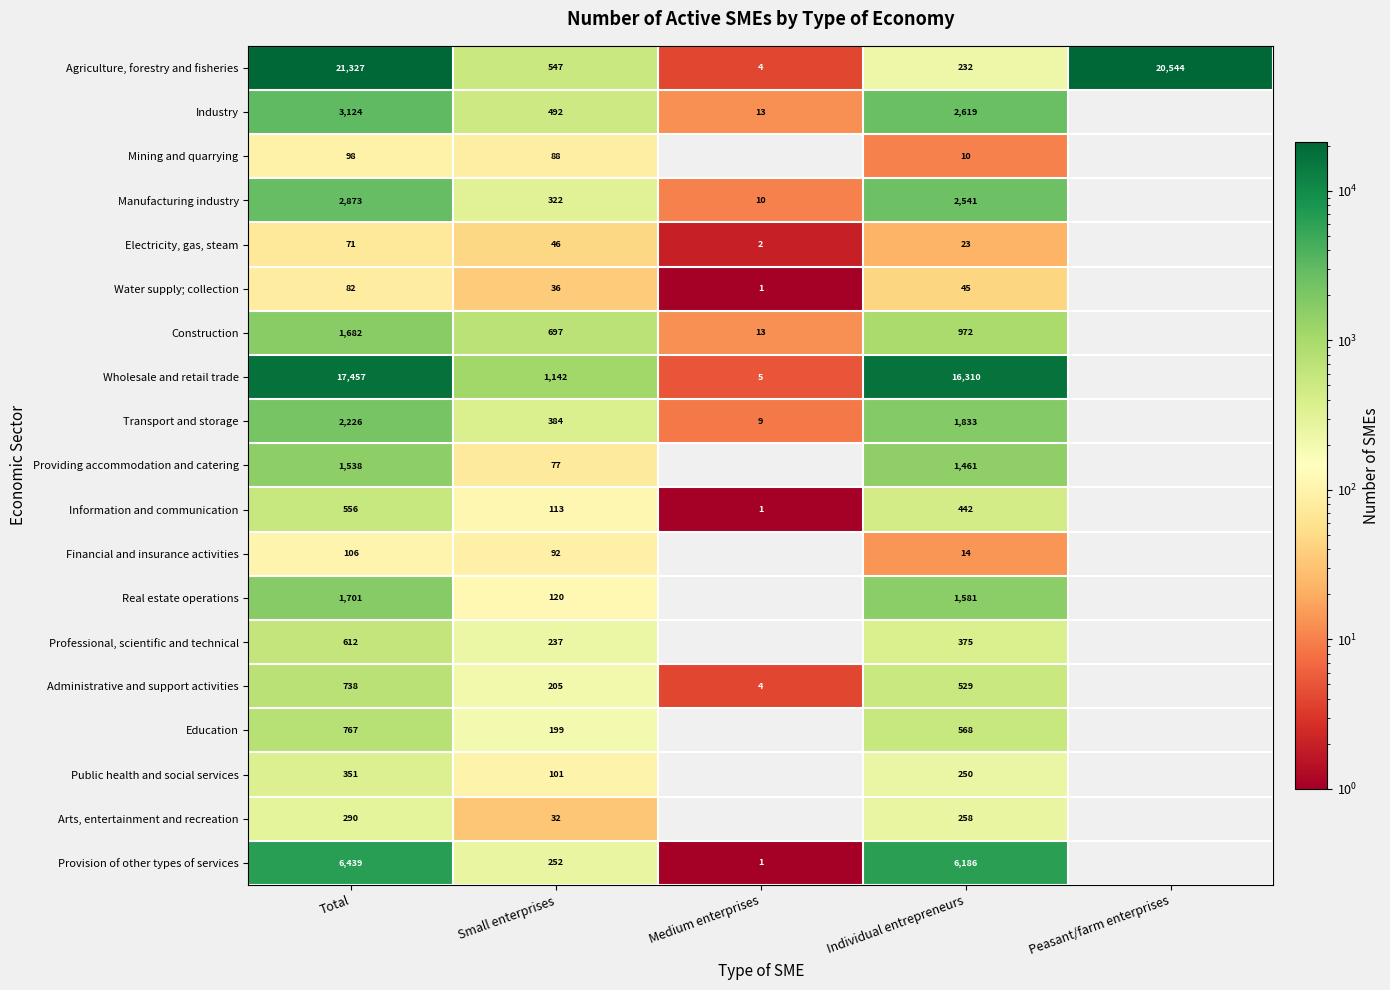

Is it true that Professional, scientific and technical equals 375 at Individual entrepreneurs?

True